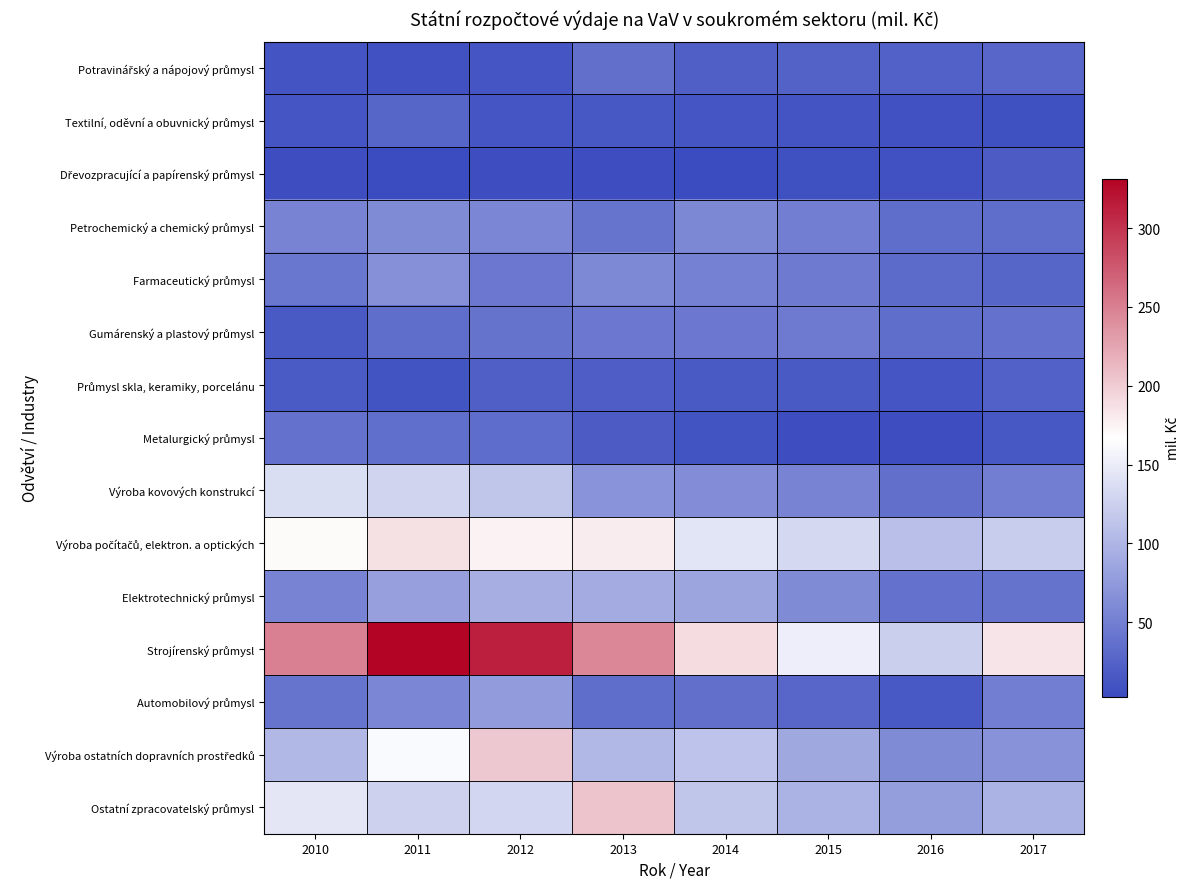

Rank the series by their maximum value, from lowest to highest.

Dřevozpracující a papírenský průmysl, Průmysl skla, keramiky, porcelánu, Textilní, oděvní a obuvnický průmysl, Potravinářský a nápojový průmysl, Metalurgický průmysl, Gumárenský a plastový průmysl, Petrochemický a chemický průmysl, Farmaceutický průmysl, Automobilový průmysl, Elektrotechnický průmysl, Výroba kovových konstrukcí, Výroba počítačů, elektron. a optických, Výroba ostatních dopravních prostředků, Ostatní zpracovatelský průmysl, Strojírenský průmysl